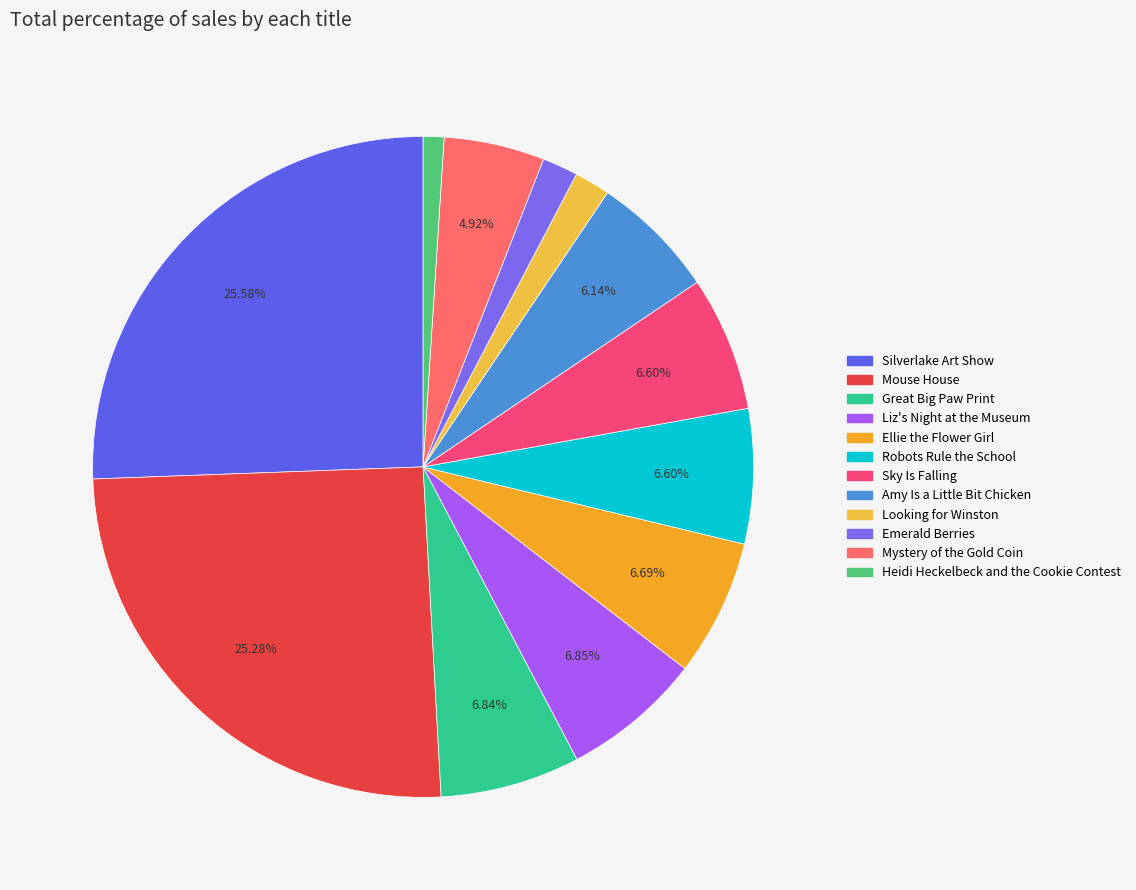

What percentage do Silverlake Art Show and Robots Rule the School together represent?

32.2%